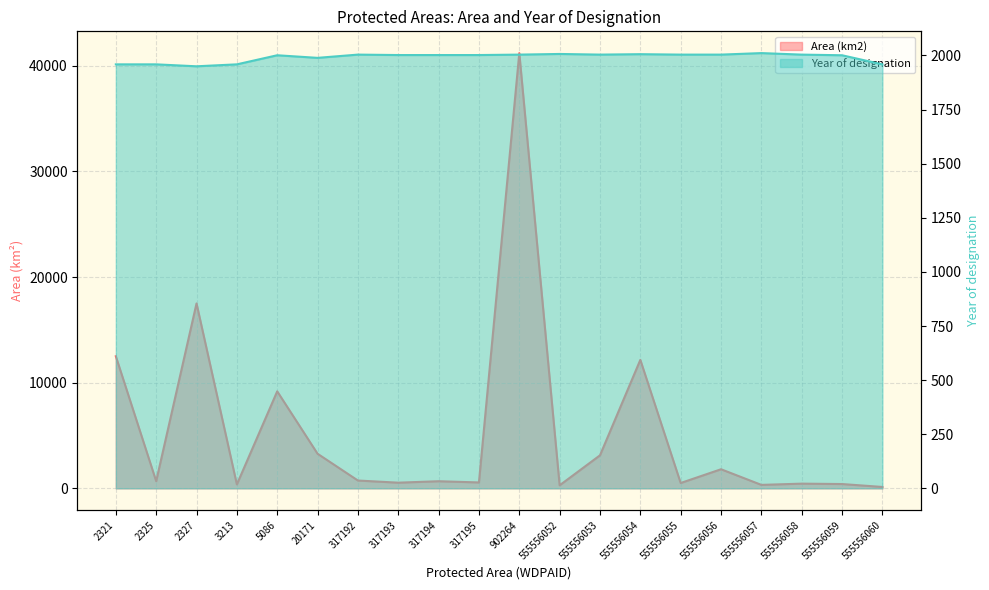

What are all the series names shown in the legend?

Area (km2), Year of designation